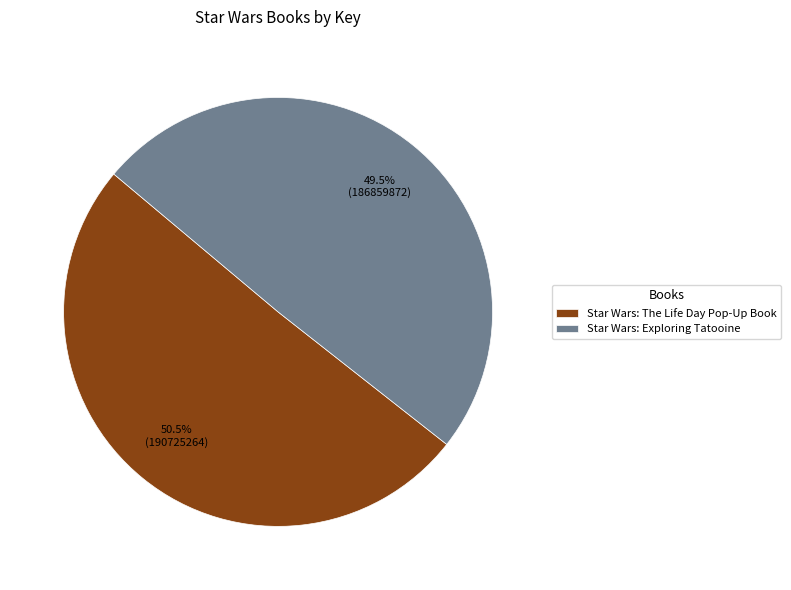

What is the ratio of the value at Star Wars: The Life Day Pop-Up Book to the value at Star Wars: Exploring Tatooine?

1.0